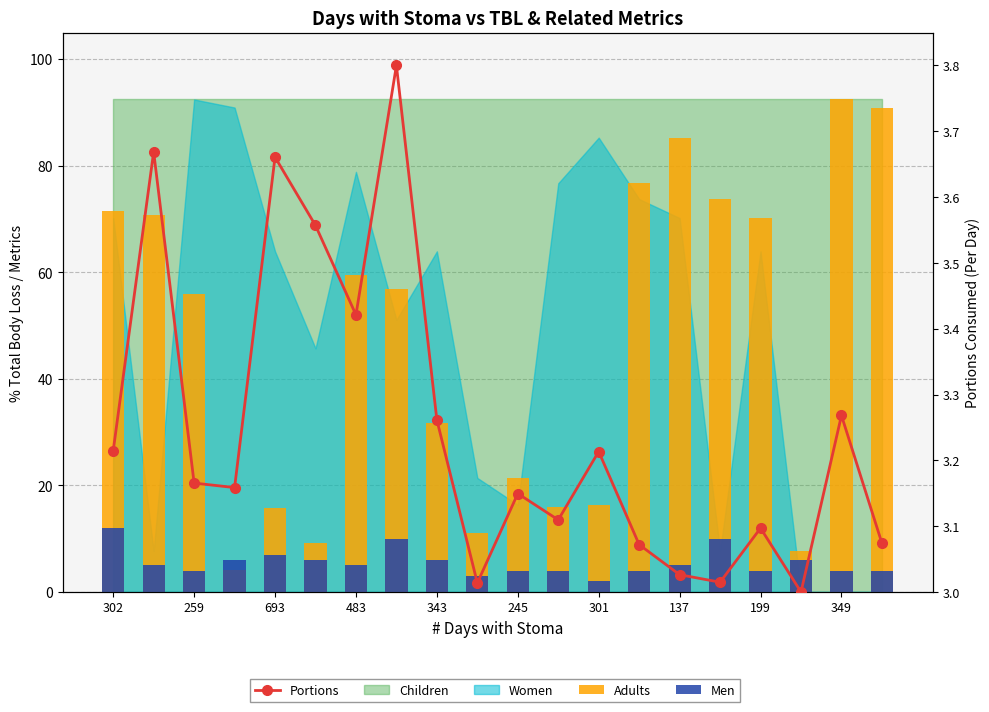

What is the sum of the Men values at 245 and 16?

10.0